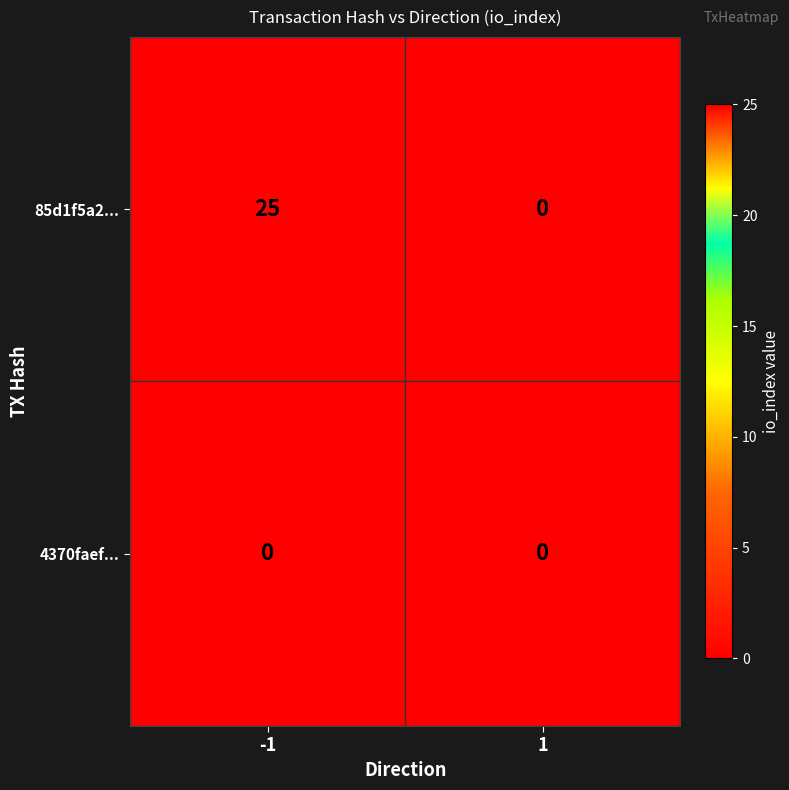

What is the greatest value displayed?

25